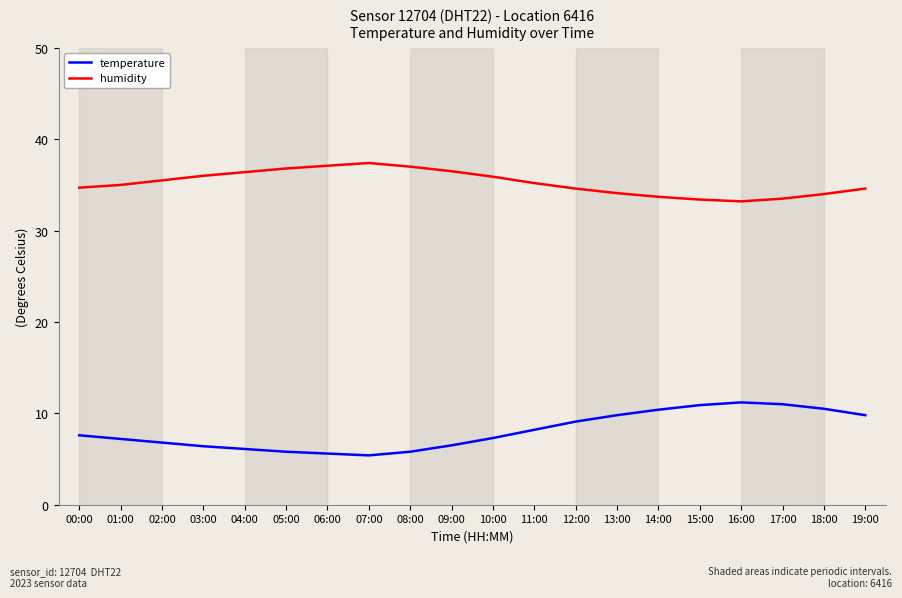

True or false: humidity and temperature intersect in this chart.

False